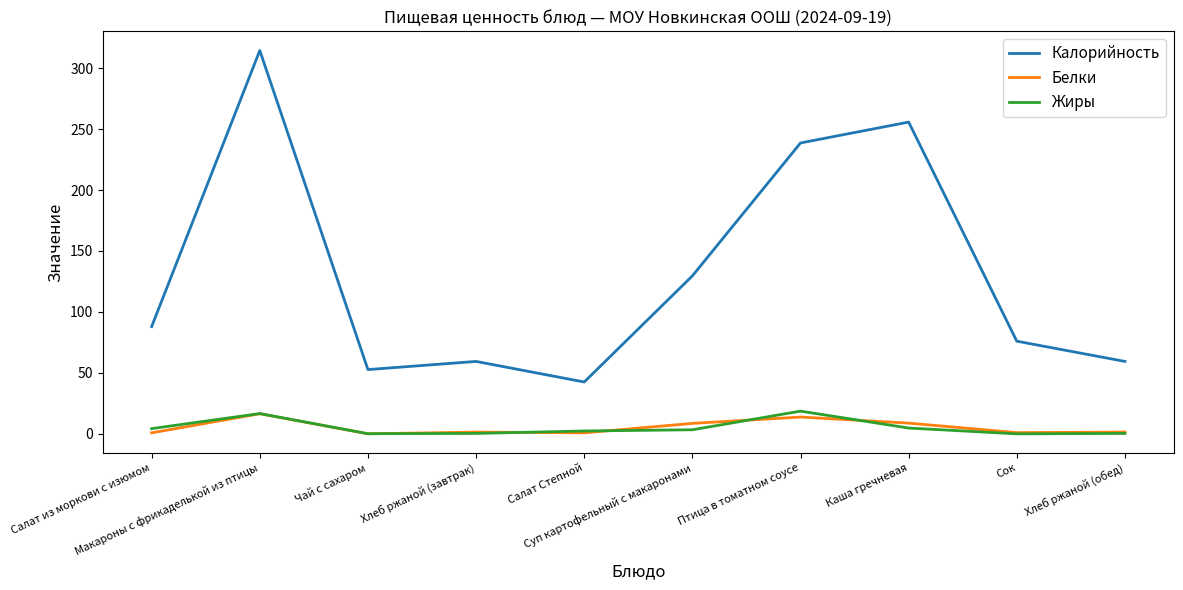

What is the maximum value shown in the chart?

314.4